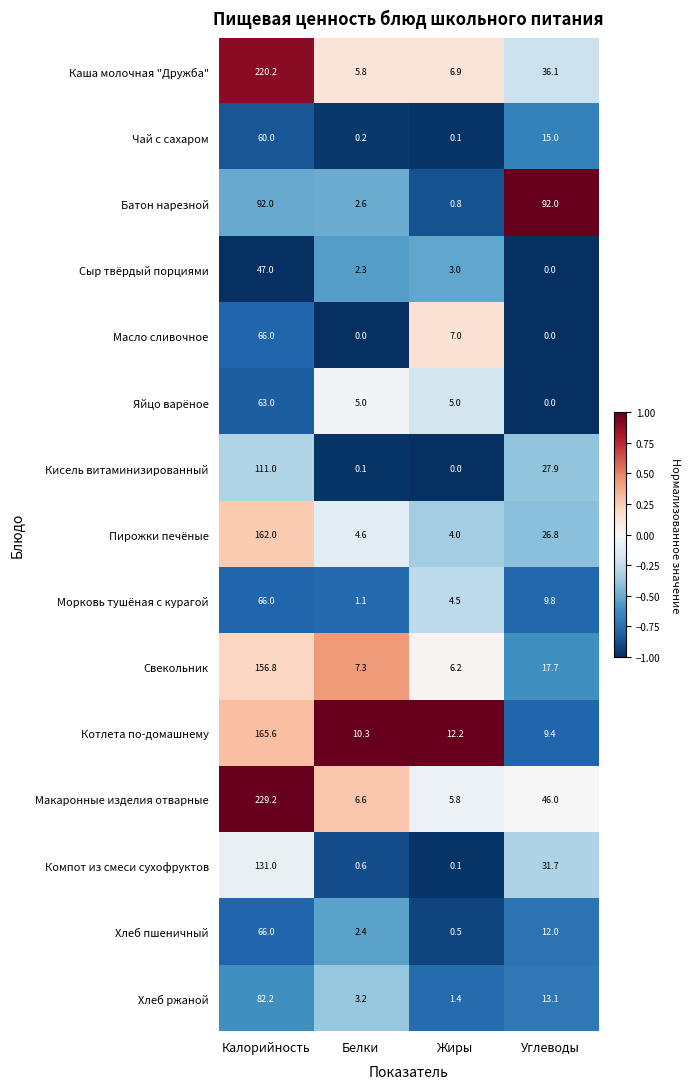

What is the average value of the Чай с сахаром series?

18.8